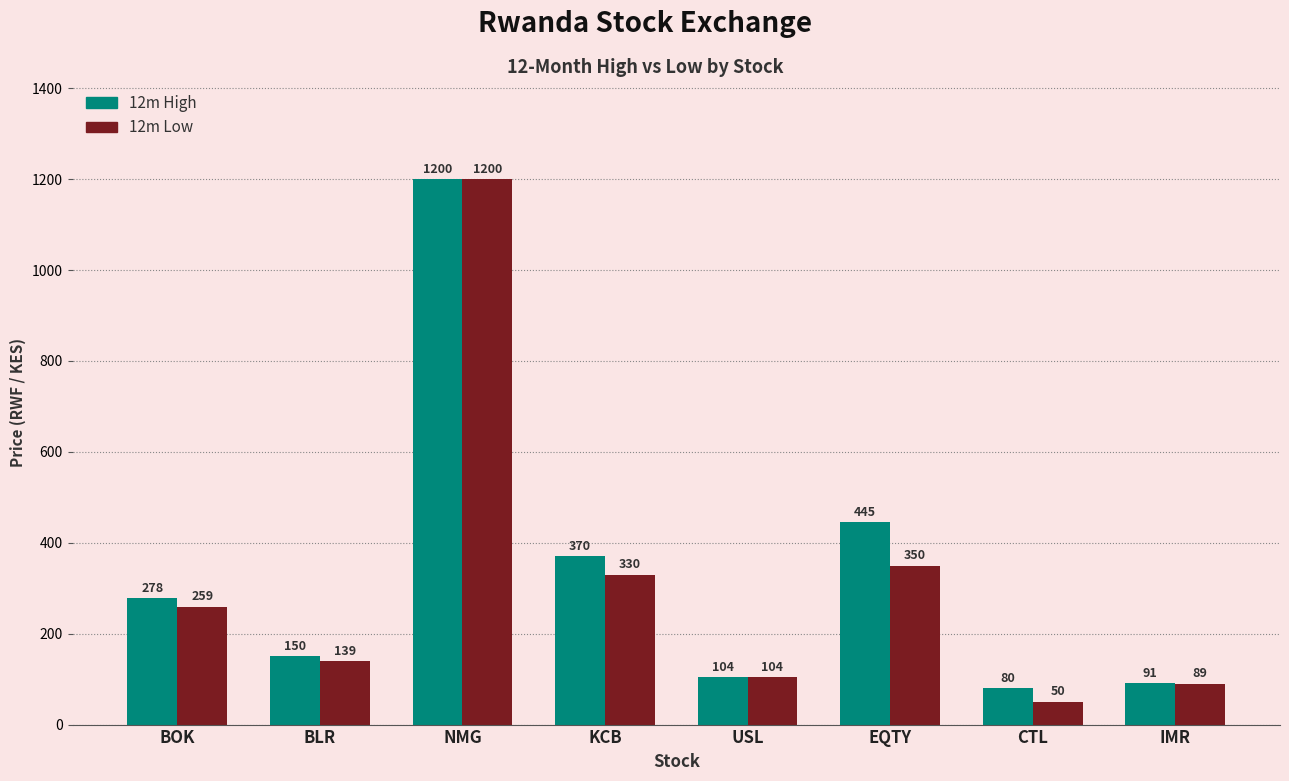

At how many categories does at least one series exceed 1144?

1